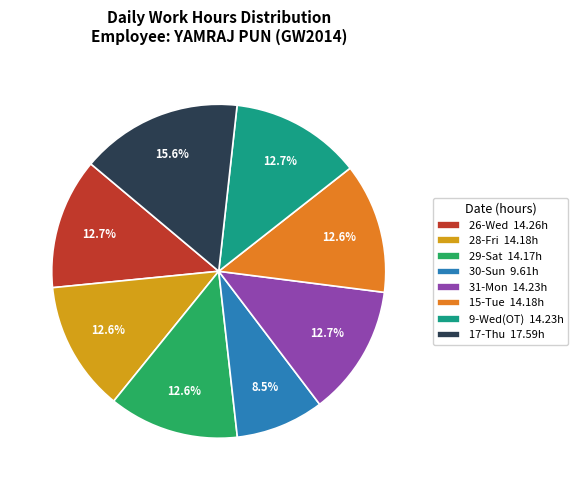

What is the ratio of the value at 31-Mon 14.23h to the value at 9-Wed(OT) 14.23h?

1.0